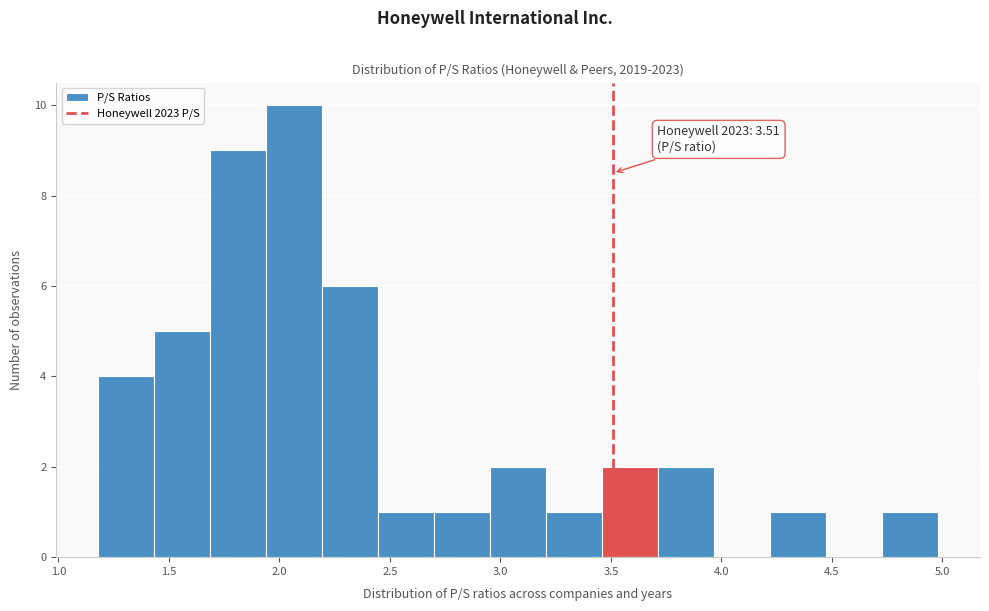

Which range on the x-axis has the tallest bar?

1.95 to 2.20